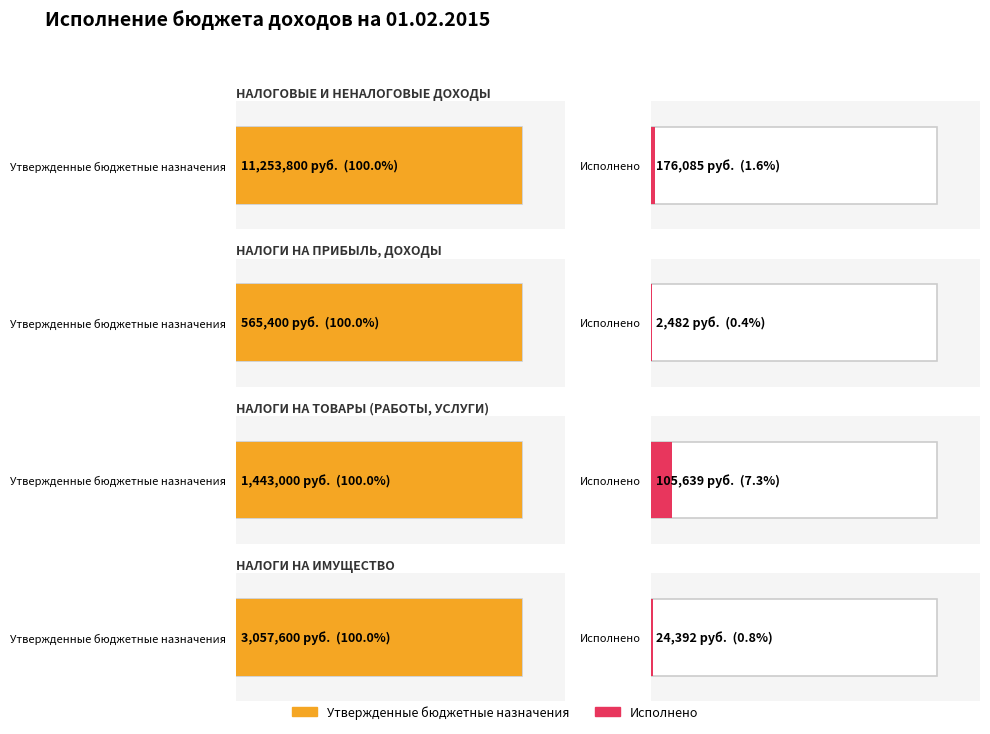

At which category is the sum across all series the highest?

НАЛОГОВЫЕ И НЕНАЛОГОВЫЕ ДОХОДЫ